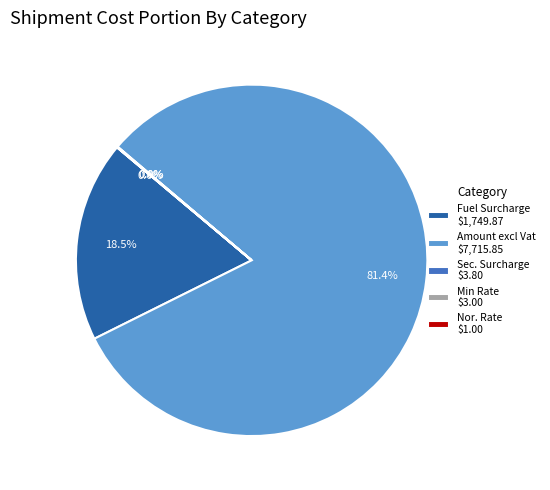

Which category has the biggest portion of the pie?

Amount excl Vat $7,715.85